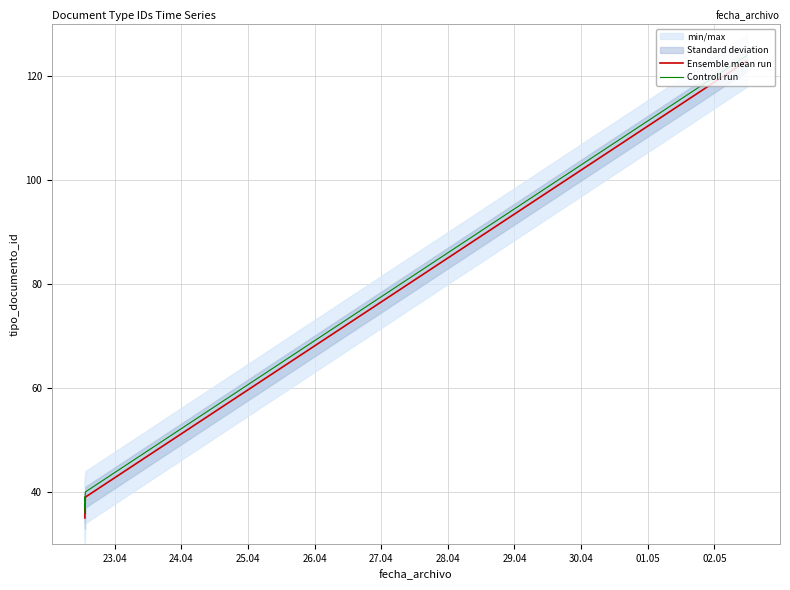

True or false: Controll run and Ensemble mean run cross at least once.

False